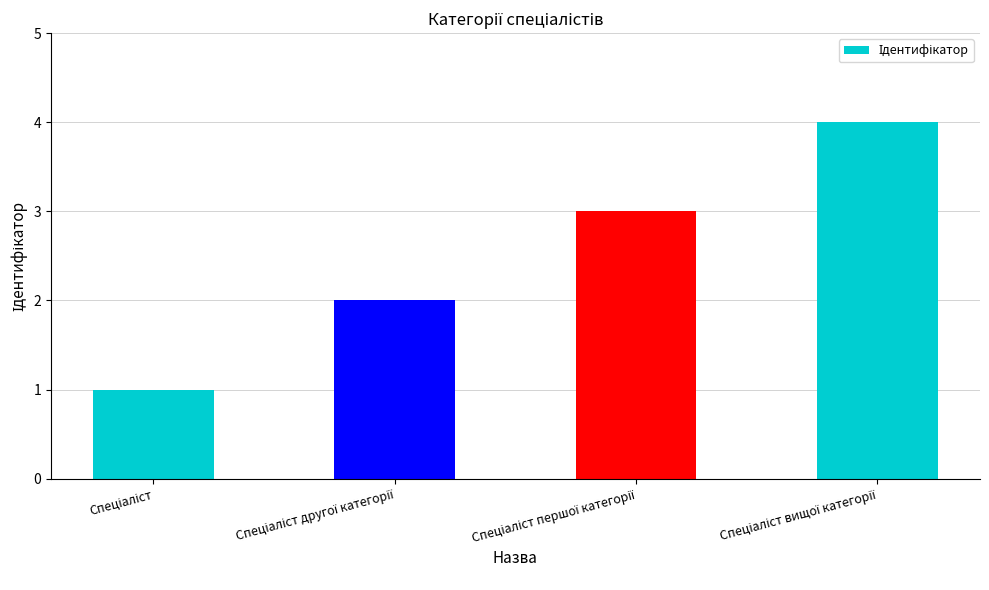

What is the greatest value displayed?

4